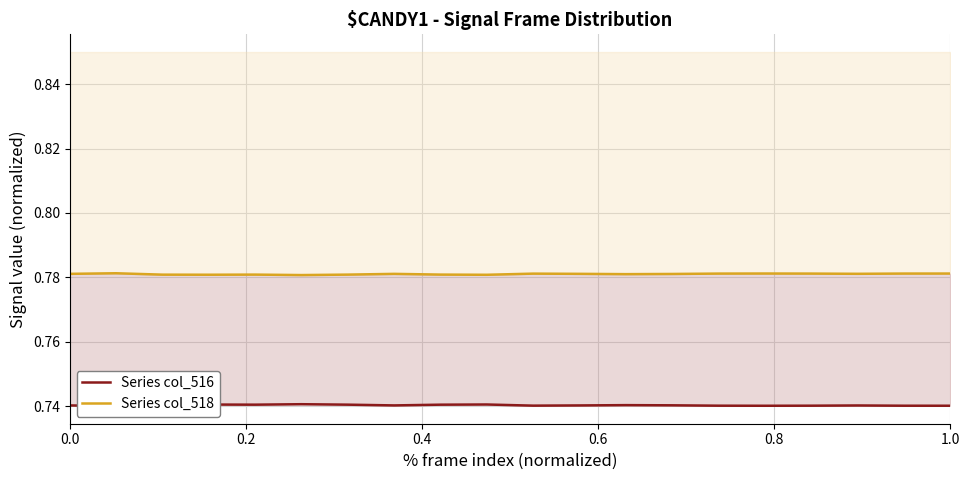

What is the value of the Series col_516 point at the 17th from the left?

0.7